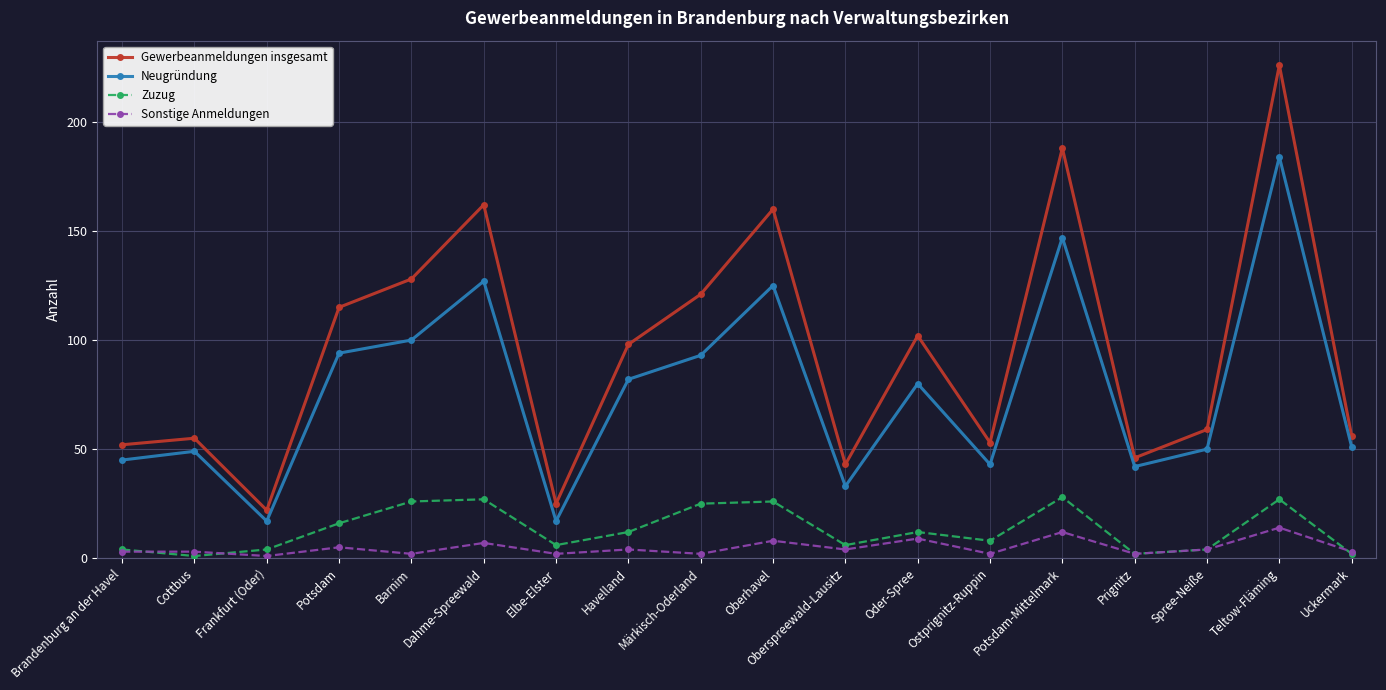

Which series has the largest range (max minus min)?

Gewerbeanmeldungen insgesamt